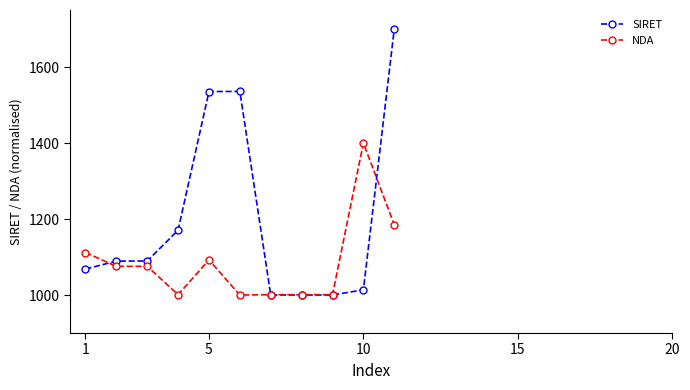

List the series in order of their overall mean, highest first.

SIRET, NDA